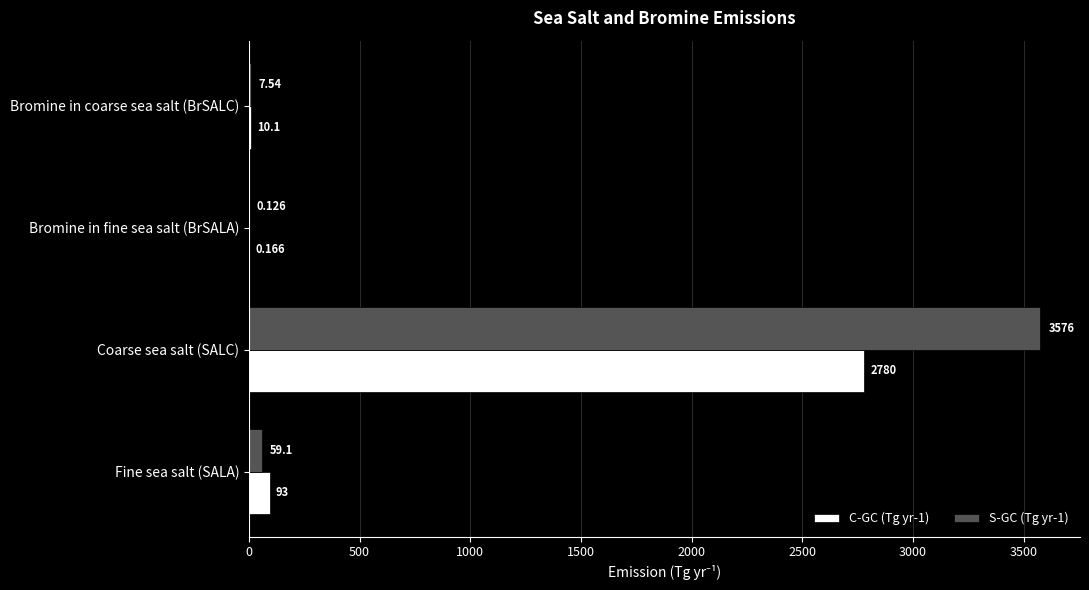

At which category is the sum across all series the highest?

Coarse sea salt (SALC)